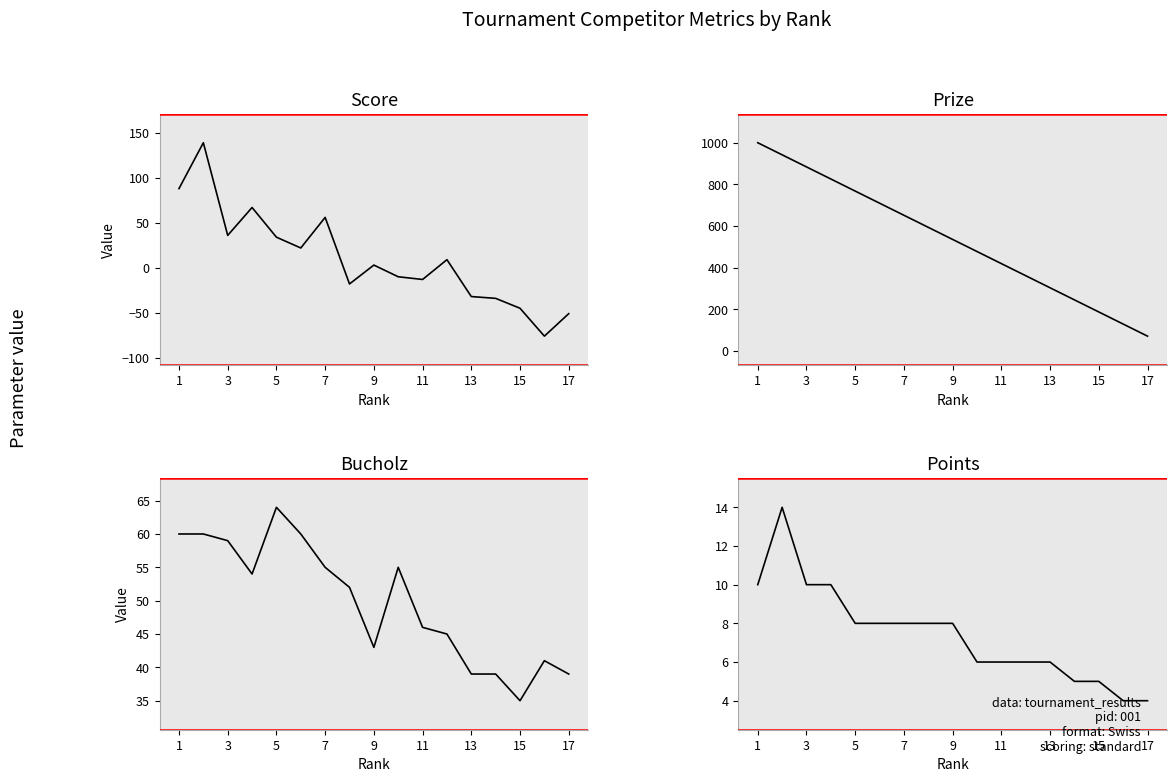

What is the sum of all Bucholz values?

846